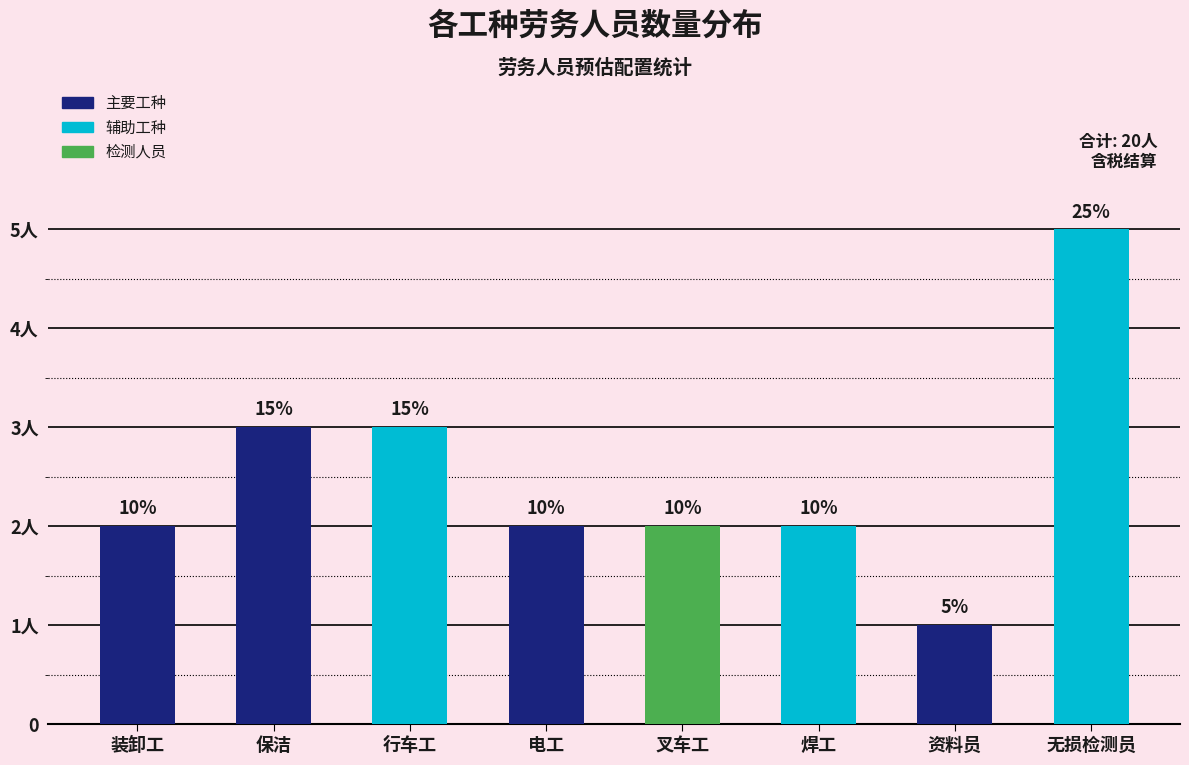

Reading right to left, transcribe all the data shown in this chart.

5	1	2	2	2	3	3	2